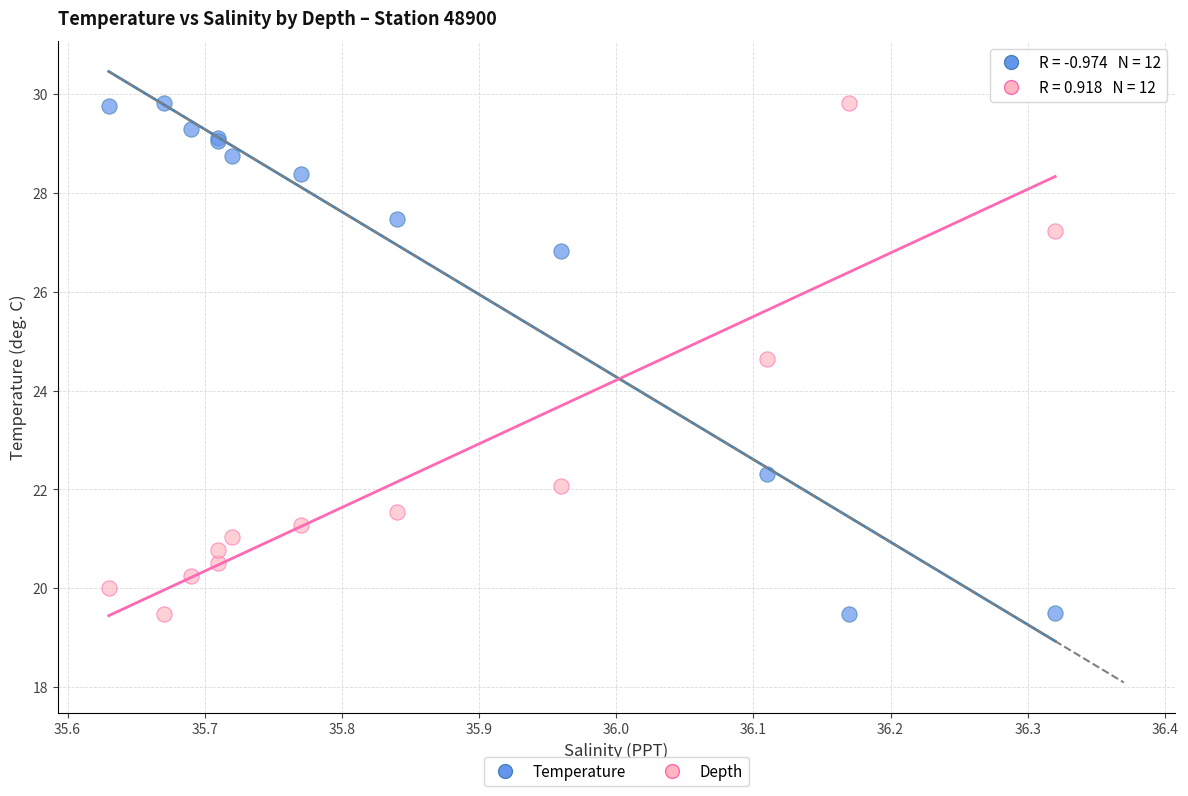

Across all series, what Y value is closest to 24?

24.6